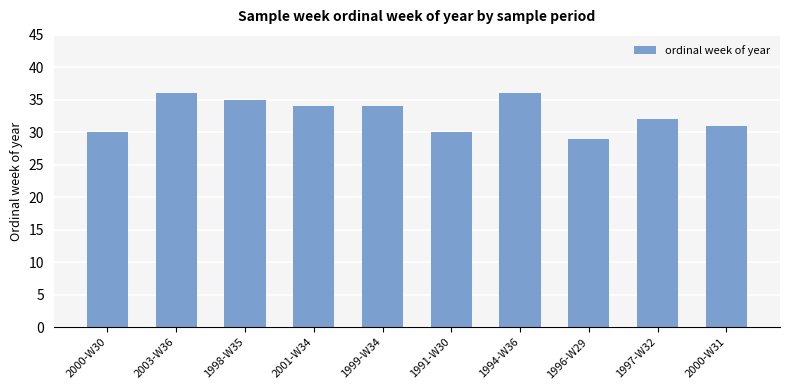

Reading left to right, extract all data points from this chart.

2000-W30=30	2003-W36=36	1998-W35=35	2001-W34=34	1999-W34=34	1991-W30=30	1994-W36=36	1996-W29=29	1997-W32=32	2000-W31=31